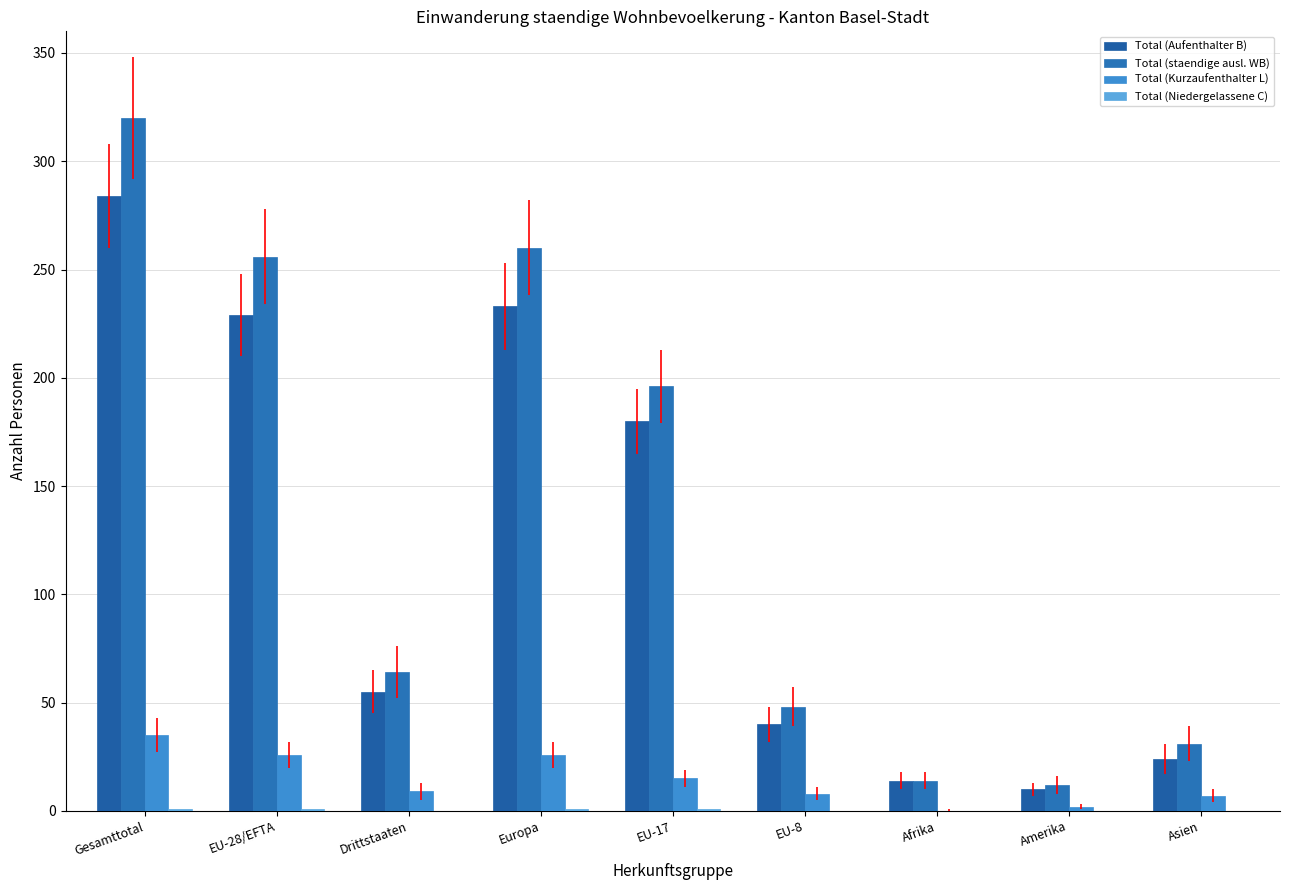

What position from the left is EU-8?

6